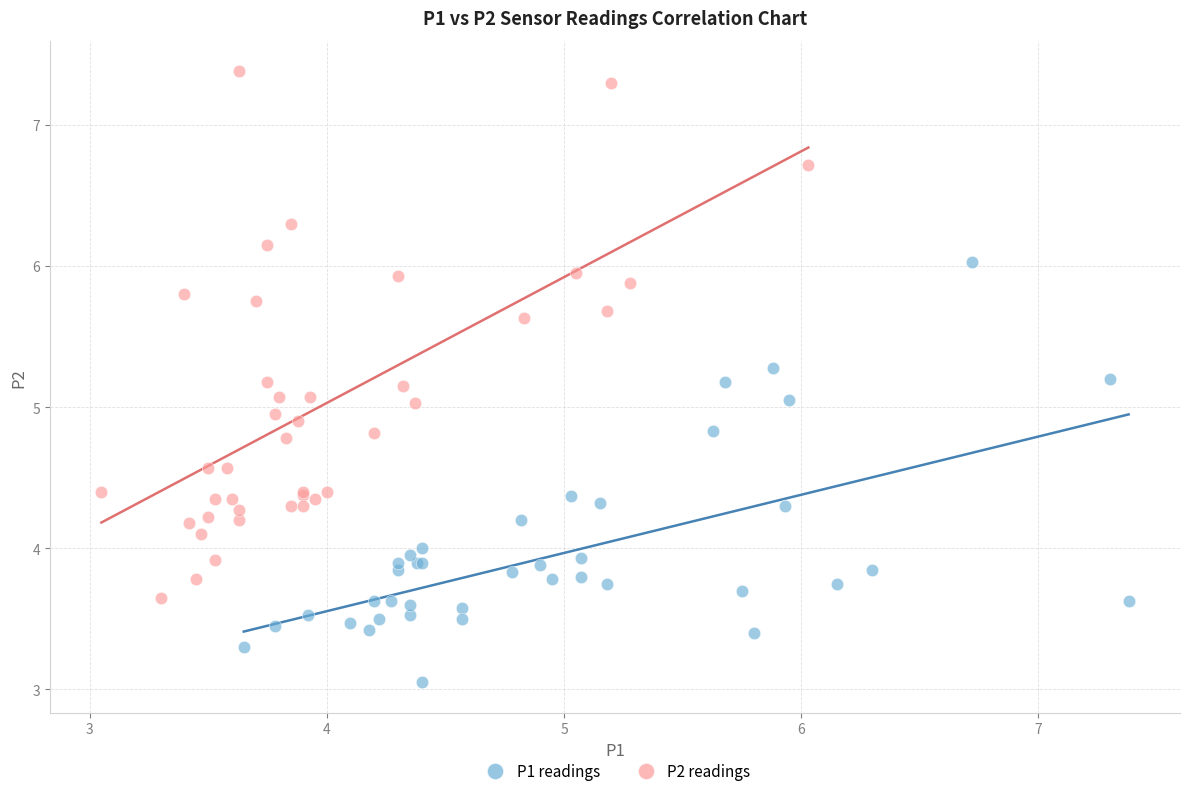

Which series reaches the maximum Y coordinate?

P2 readings